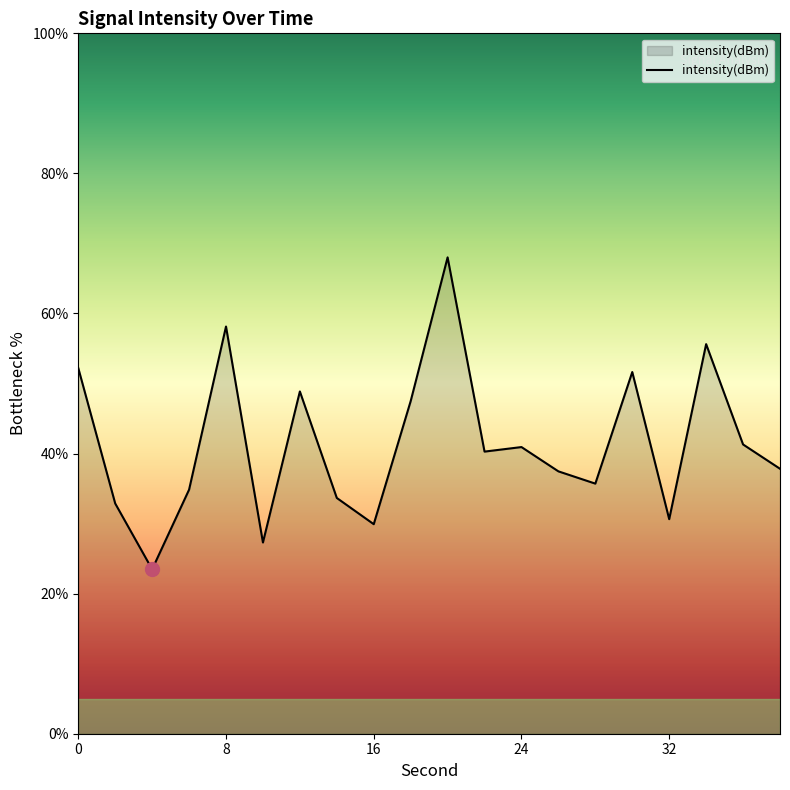

What is the difference between the maximum and minimum values?

44.5